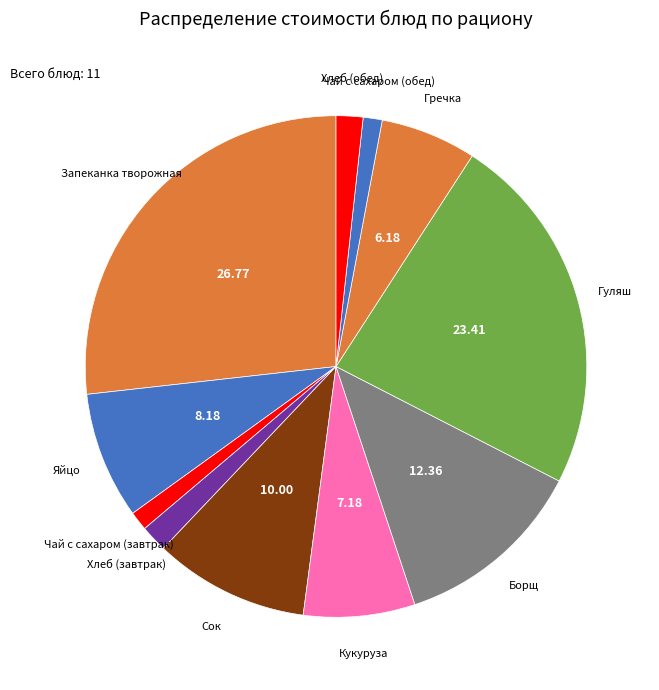

Is Чай с сахаром (обед) the majority of the pie?

No